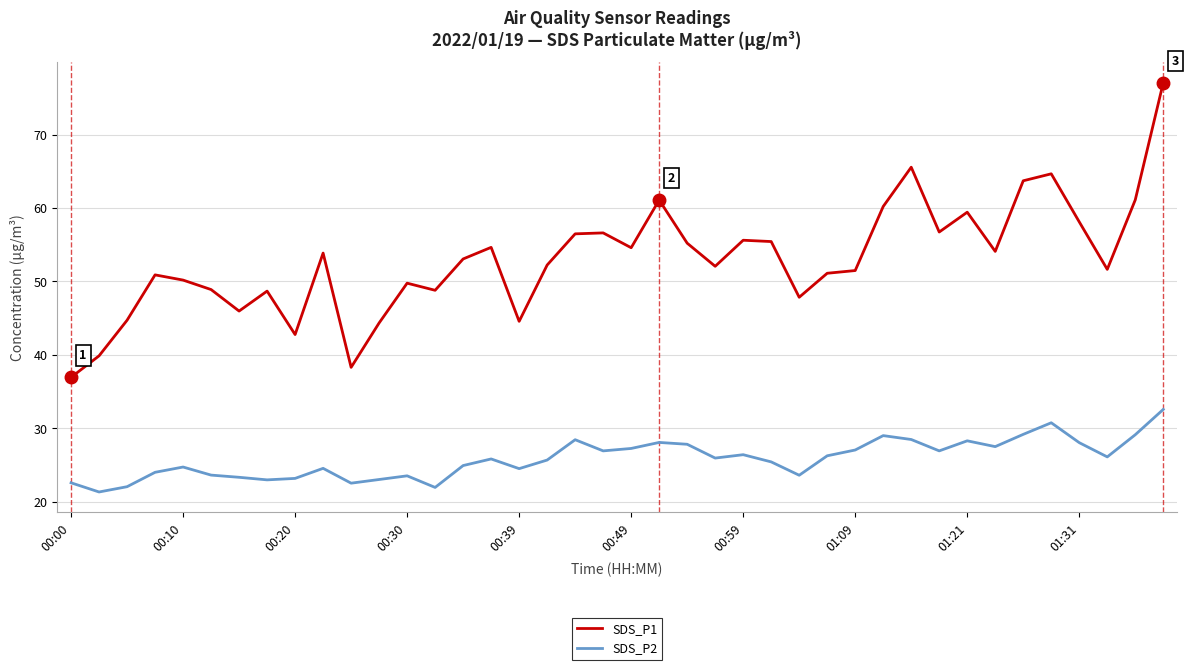

Which series has the widest spread of values?

SDS_P1